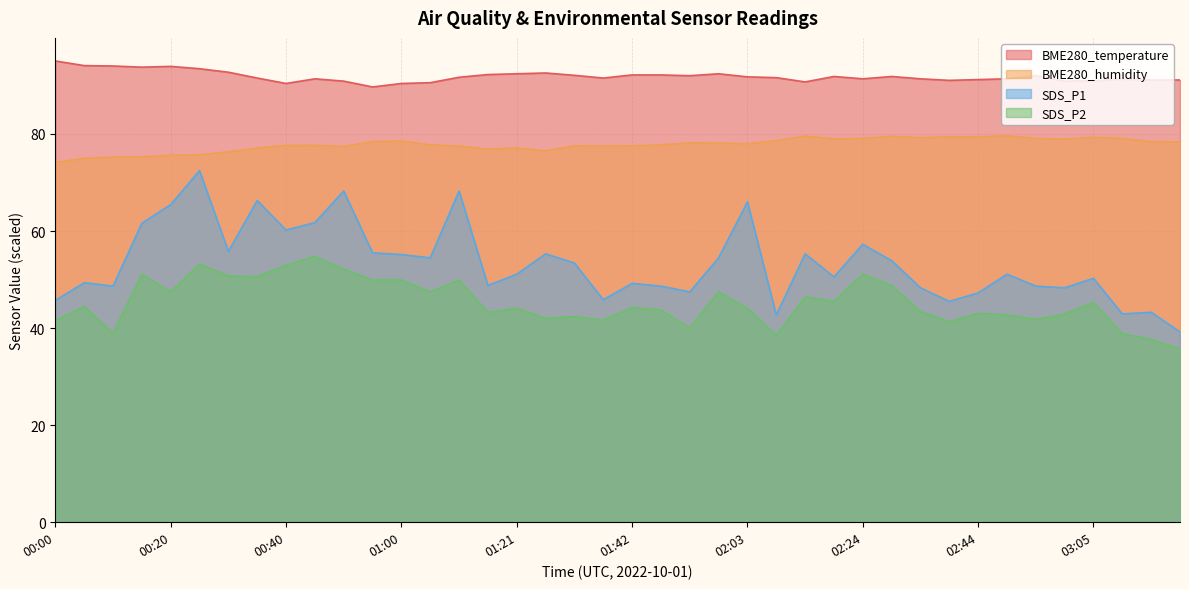

What is the value of the SDS_P2 point at the 3rd from the left?

39.0